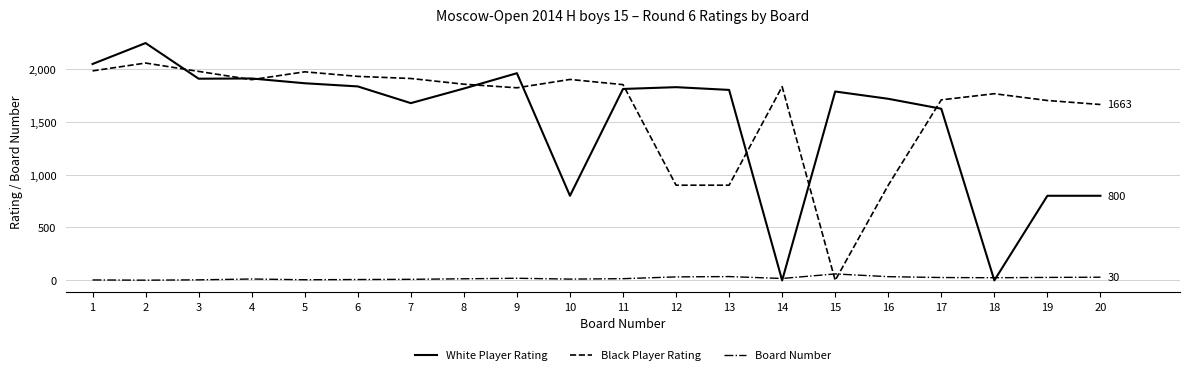

What is the maximum value shown in the chart?

2244